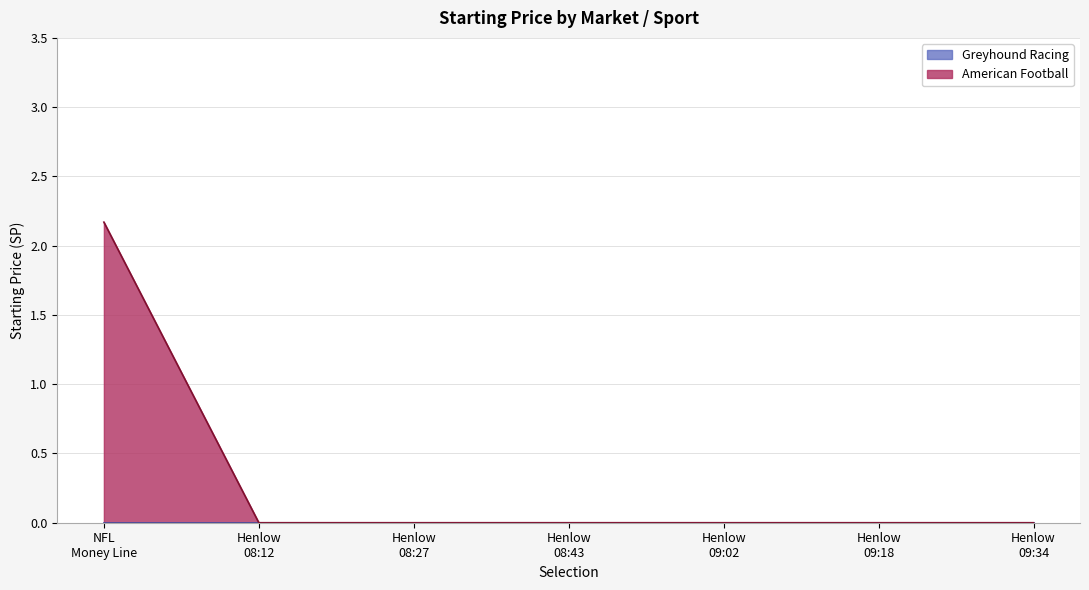

Which series has the largest range (max minus min)?

American Football